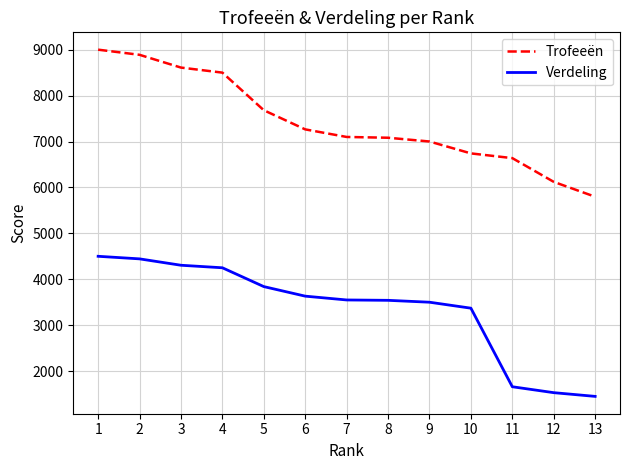

At which category is the sum across all series the highest?

1